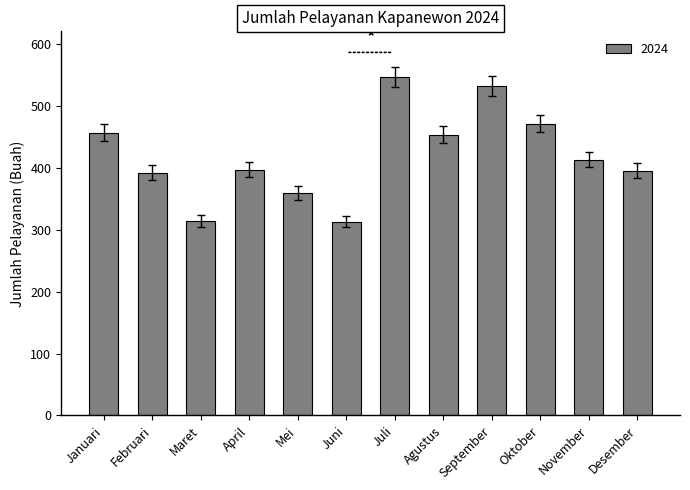

What is the sum of the values at Juli and Februari?

938